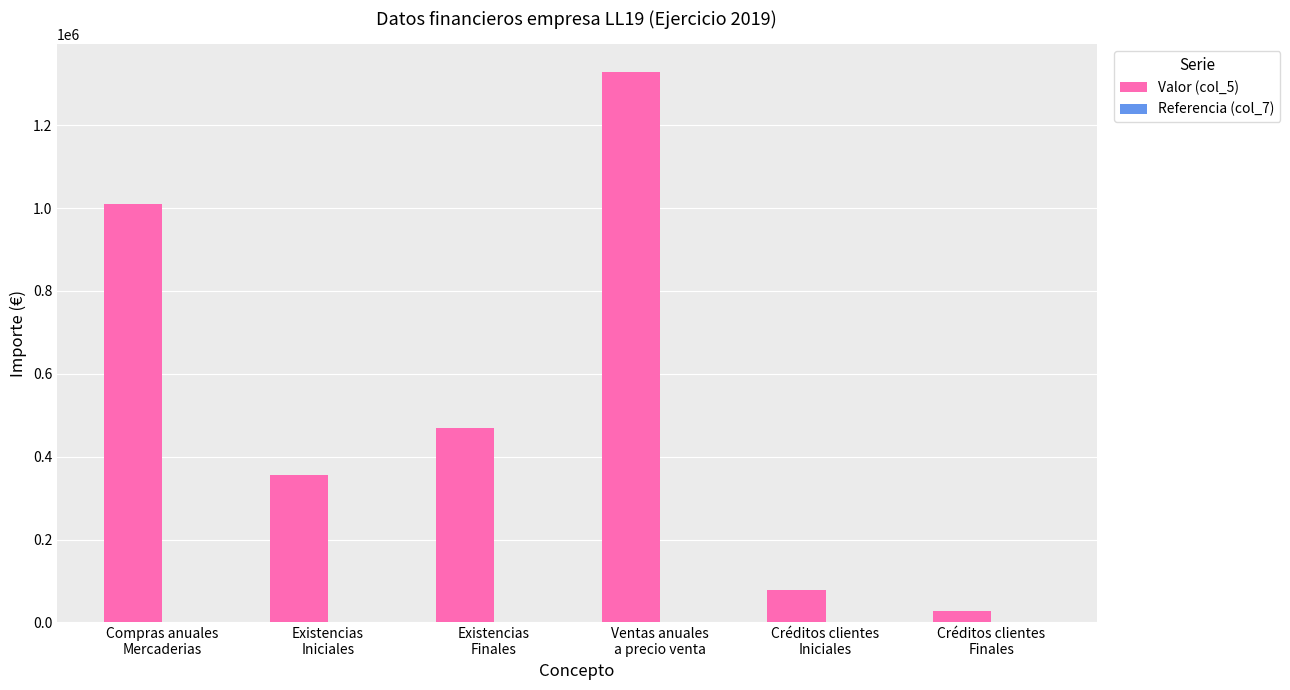

Which series has the largest total across all categories?

Valor (col_5)